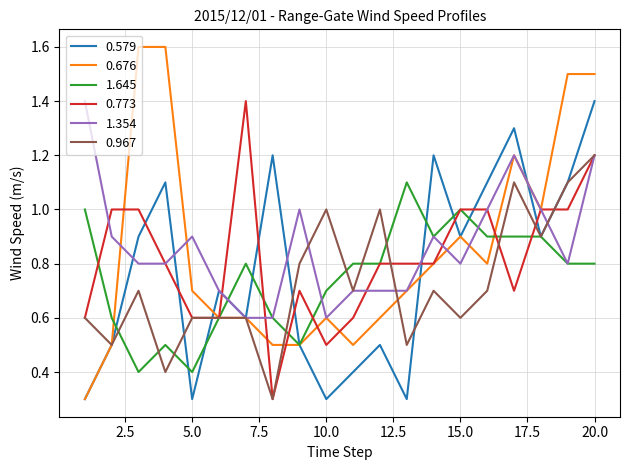

Which series has the widest spread of values?

0.676